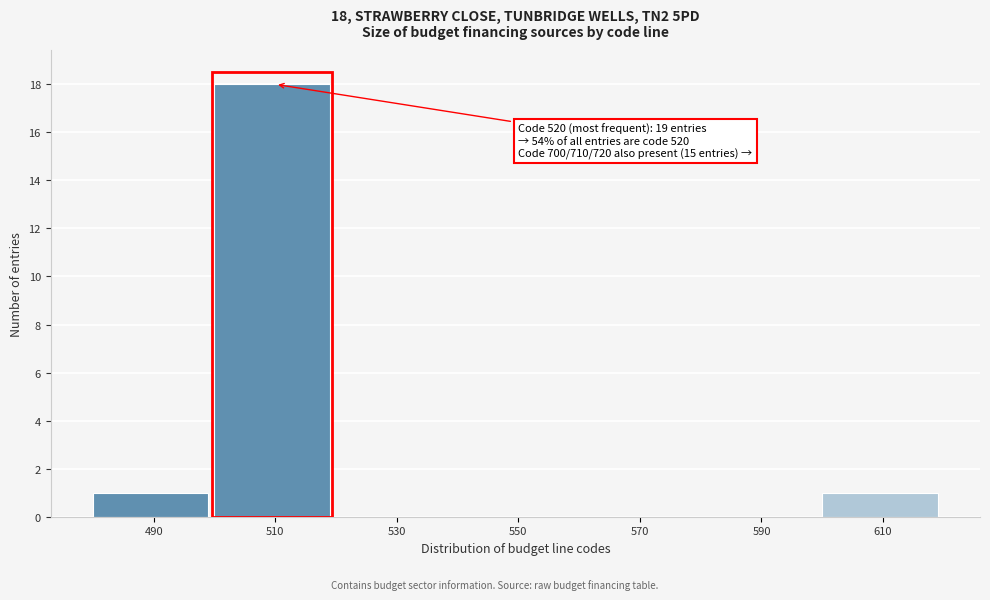

Reading left to right, transcribe all the data shown in this chart.

490=1	510=18	530=0	550=0	570=0	590=0	610=1